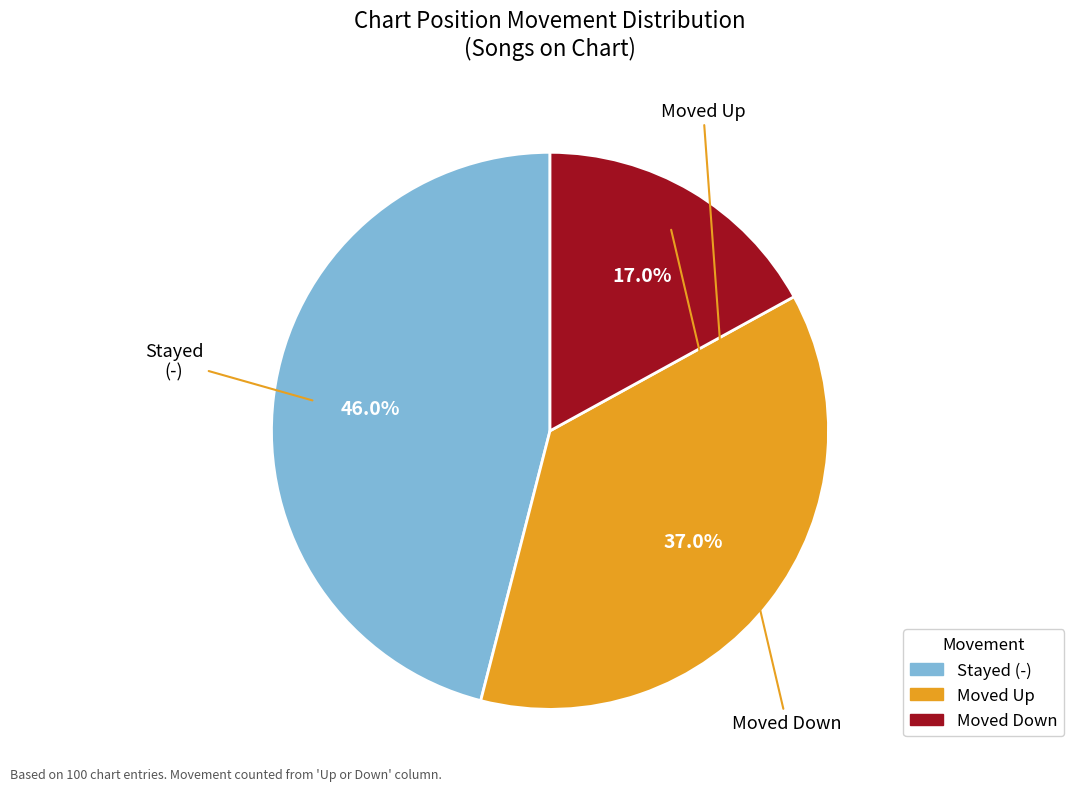

Count the number of slices in the pie.

3